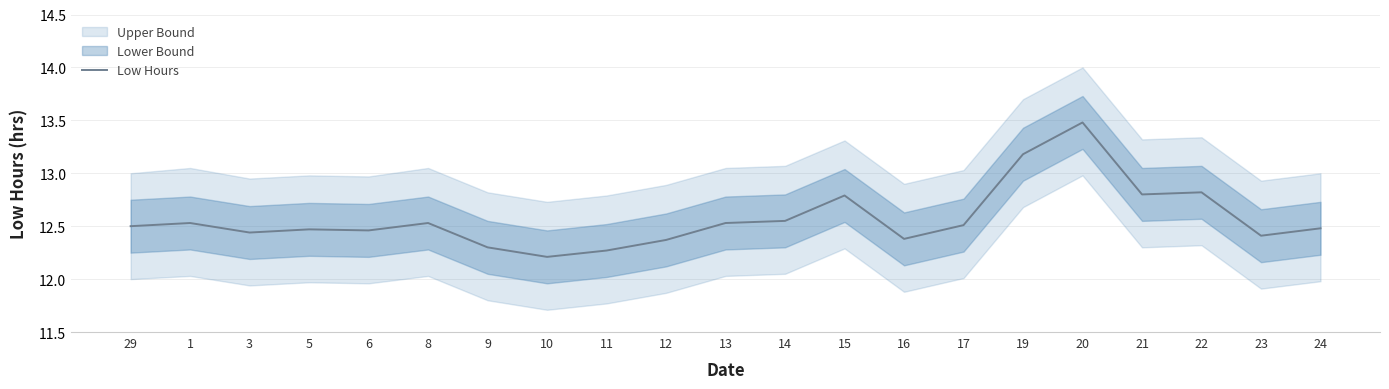

Reading left to right, transcribe all the data shown in this chart.

29=12.5	1=12.5	3=12.4	5=12.5	6=12.5	8=12.5	9=12.3	10=12.2	11=12.3	12=12.4	13=12.5	14=12.6	15=12.8	16=12.4	17=12.5	19=13.2	20=13.5	21=12.8	22=12.8	23=12.4	24=12.5